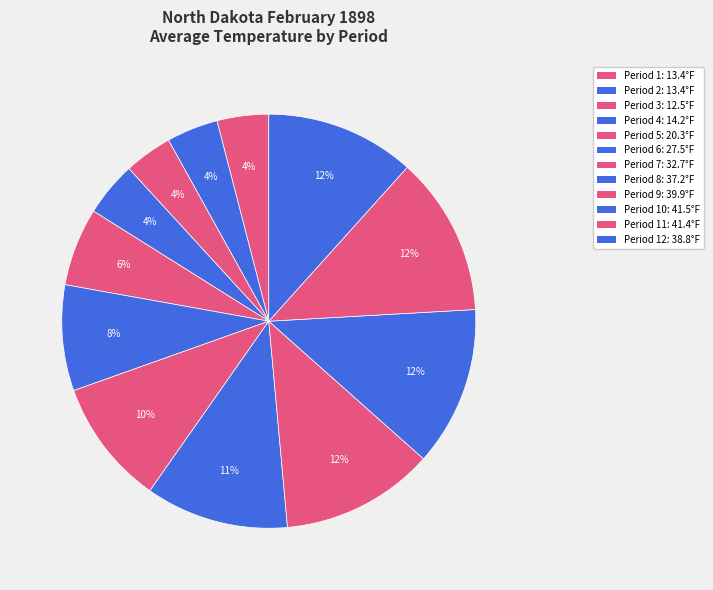

Count the number of slices in the pie.

12